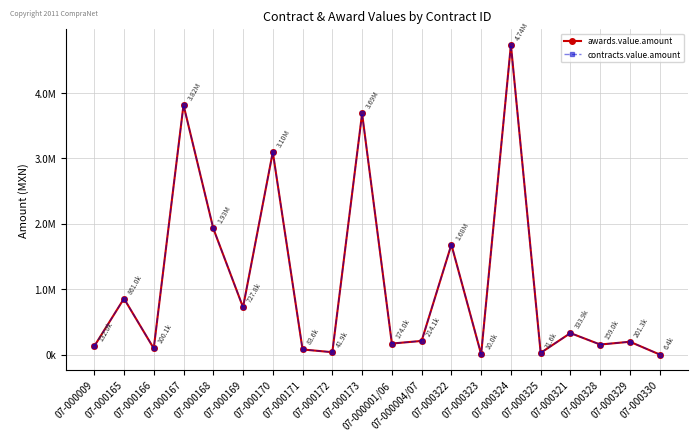

Is this an area chart (filled region under the line)?

No